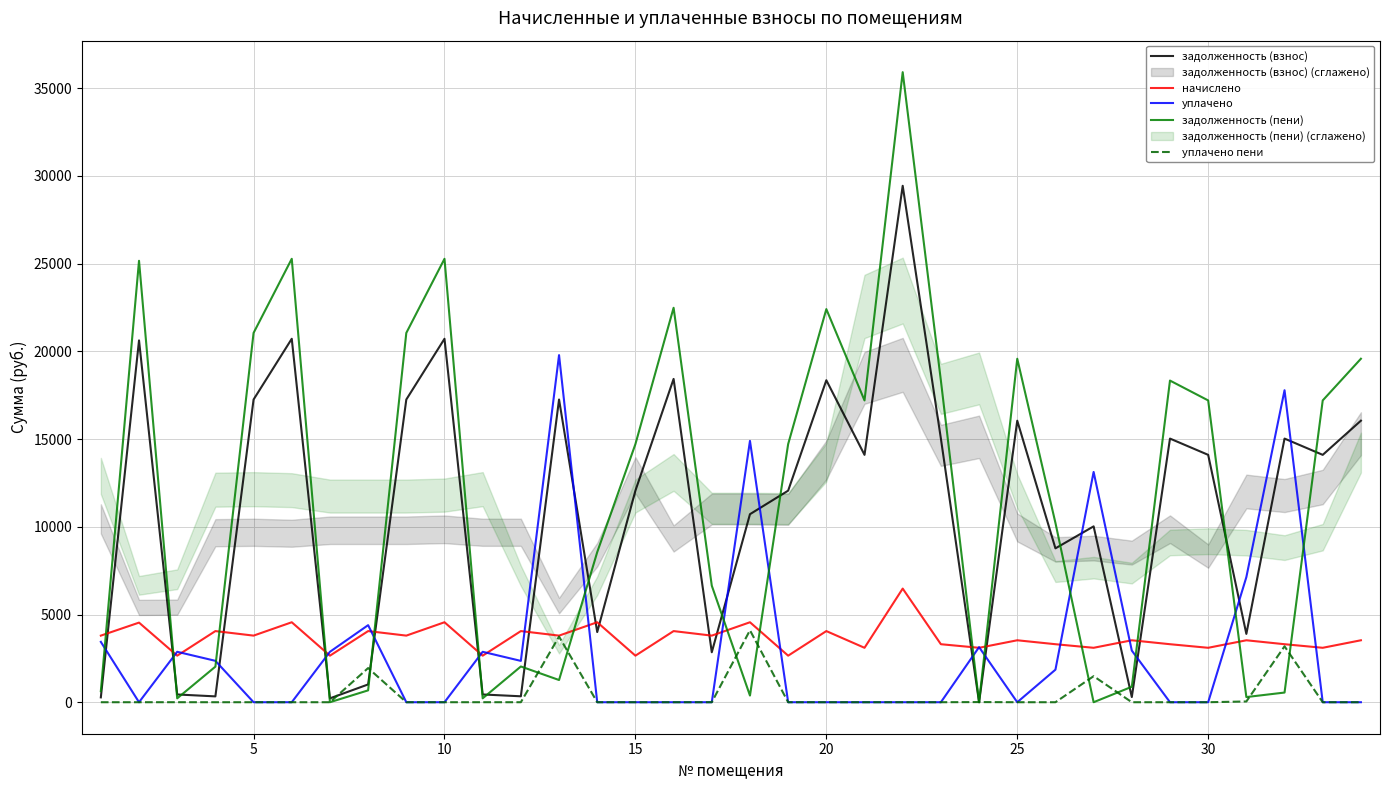

What is the sum of all уплачено пени values?

14515.4